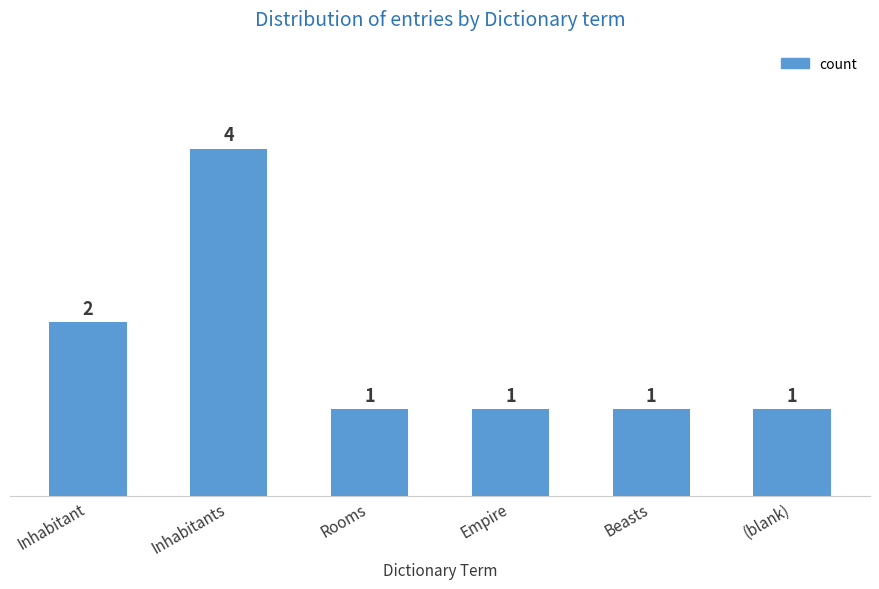

Reading left to right, what are all the values shown in this chart?

2	4	1	1	1	1